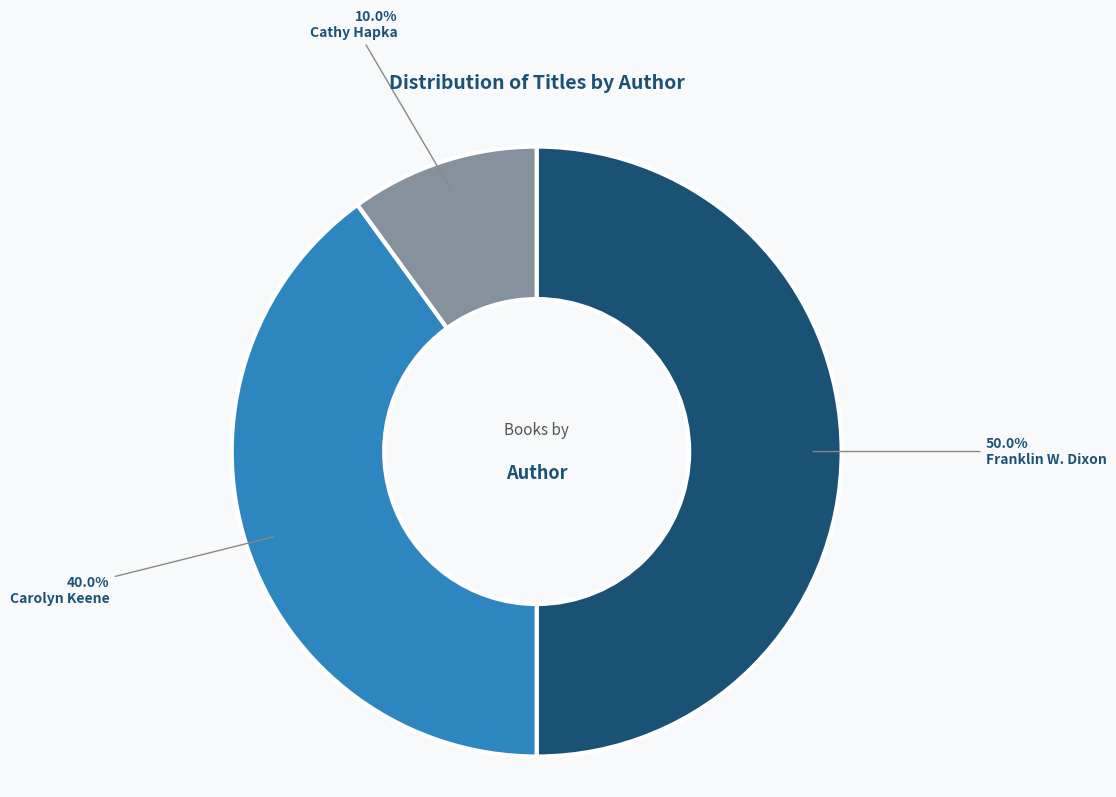

Which has a higher value, Carolyn Keene or Franklin W. Dixon?

Franklin W. Dixon